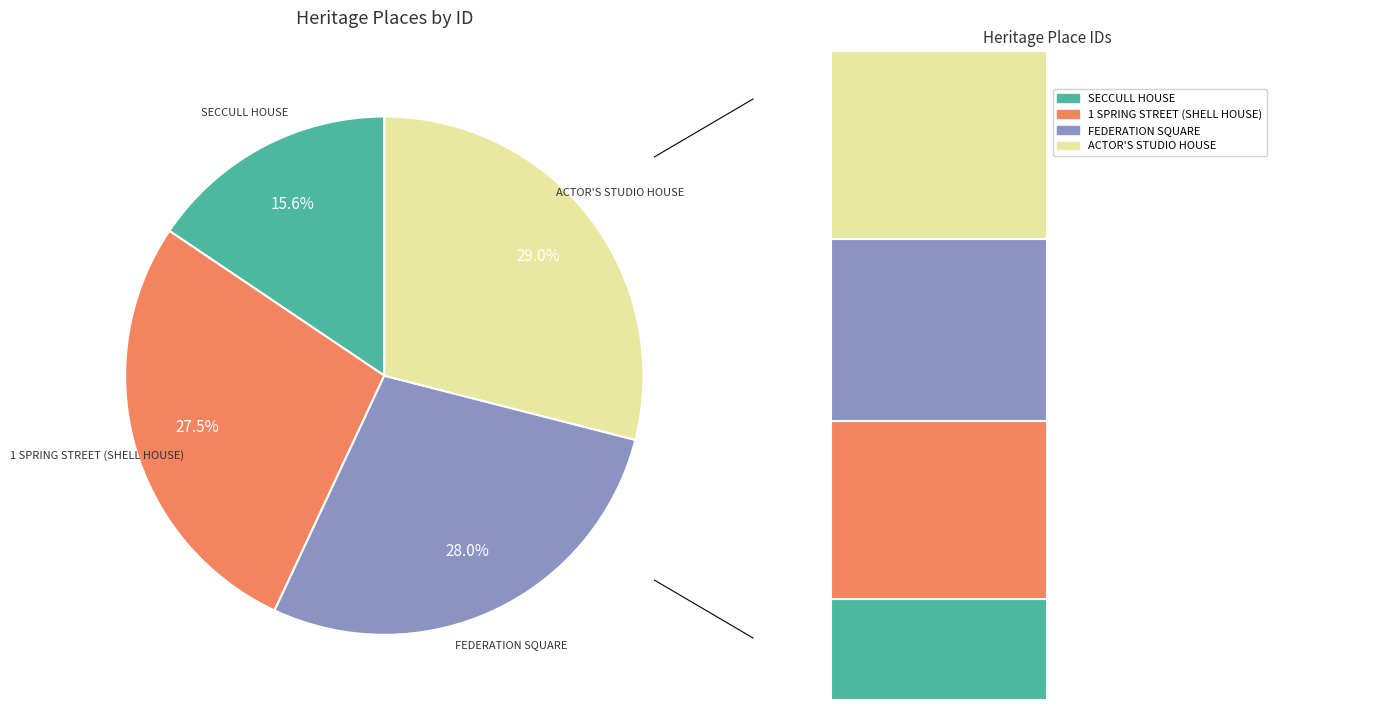

How many segments does this pie chart have?

4